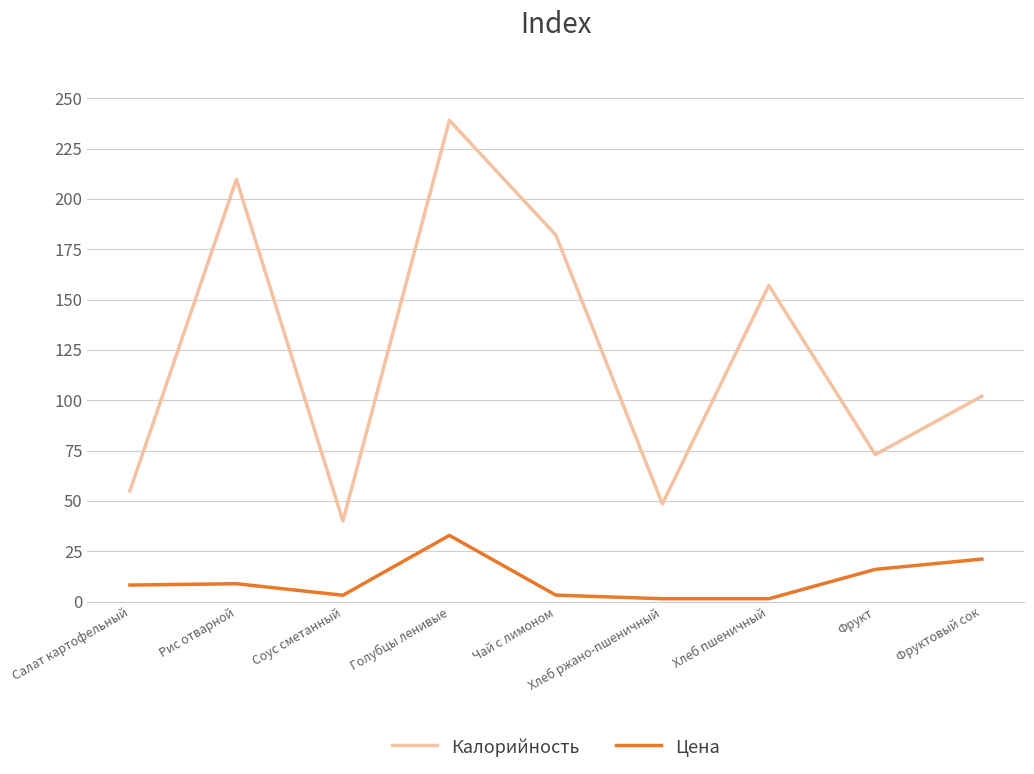

Which series has the largest total across all categories?

Калорийность